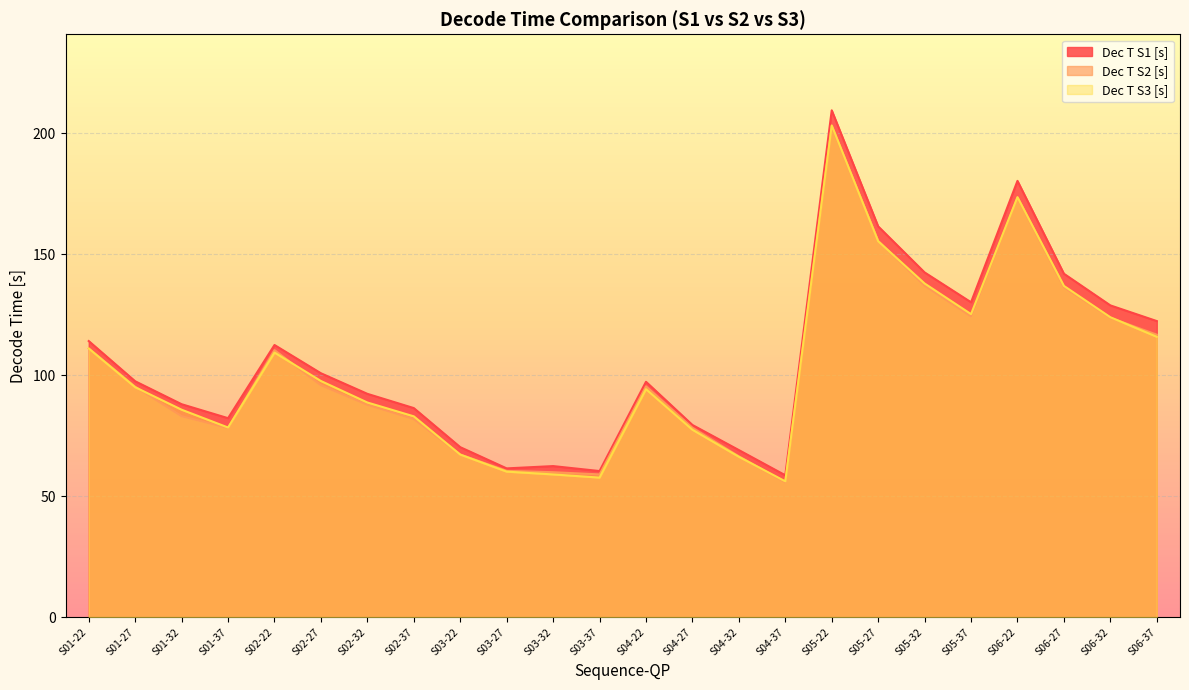

Is it true that Dec T S3 [s] equals 88.7 at S02-32?

True